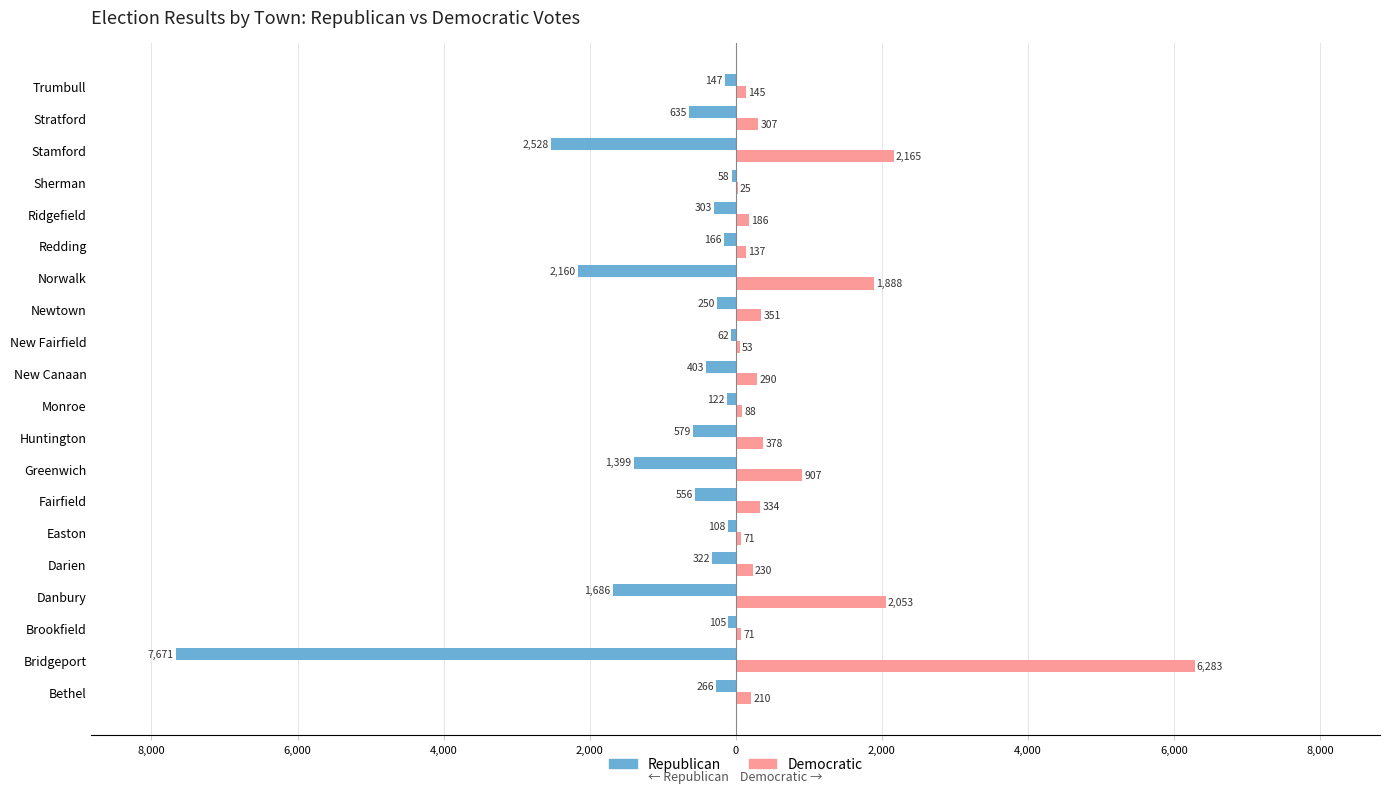

What are all the series names shown in the legend?

Republican, Democratic